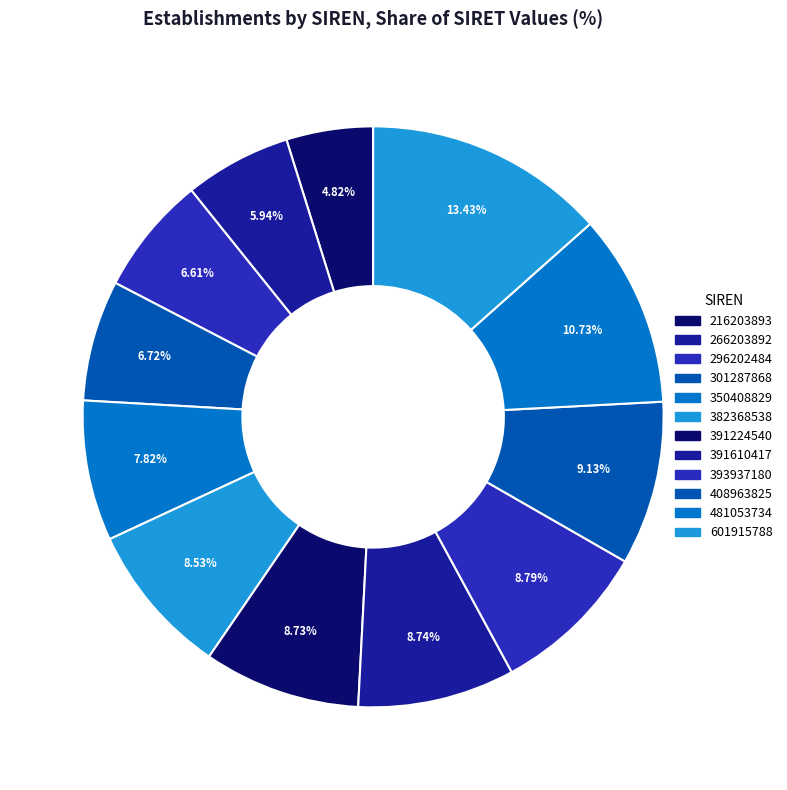

Which slice is the largest?

601915788